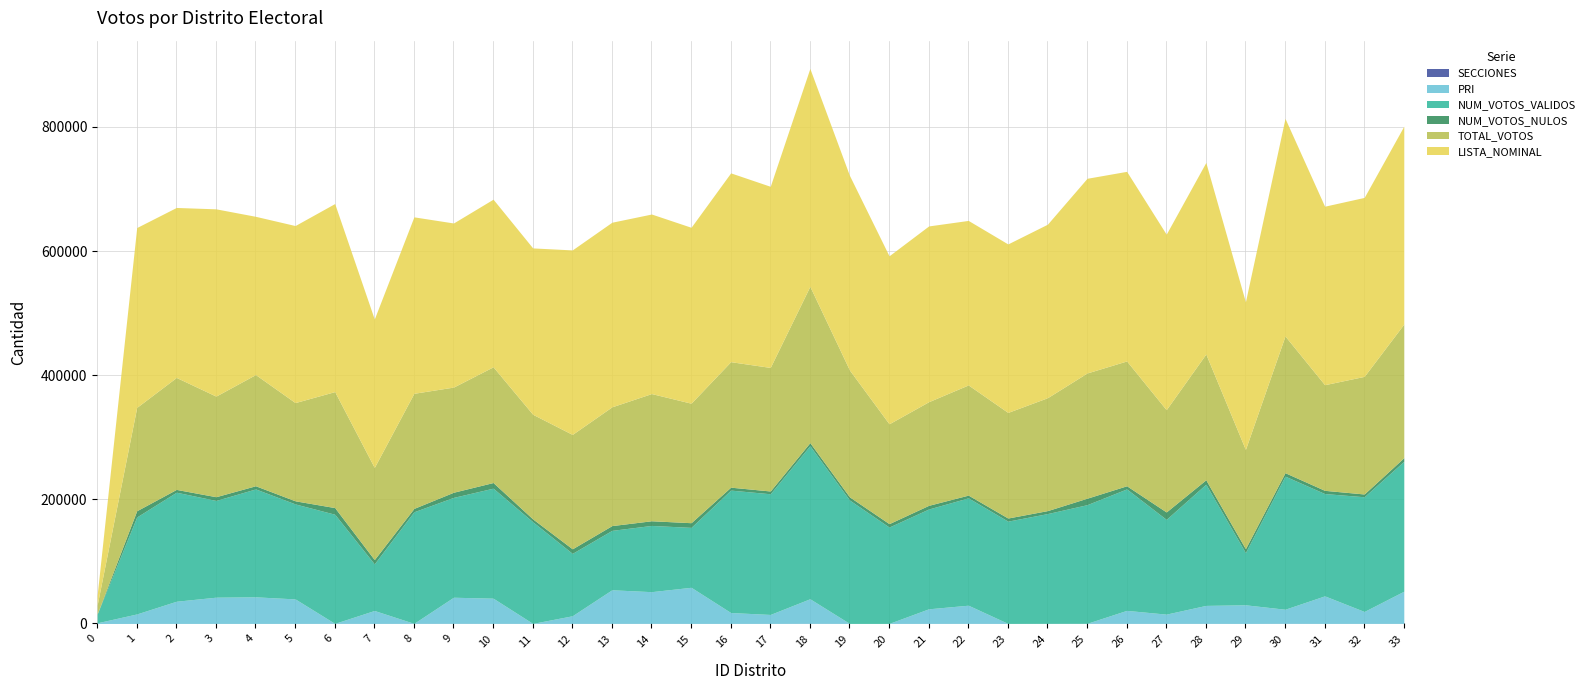

Where is NUM_VOTOS_NULOS nearest to the value 6126?

3